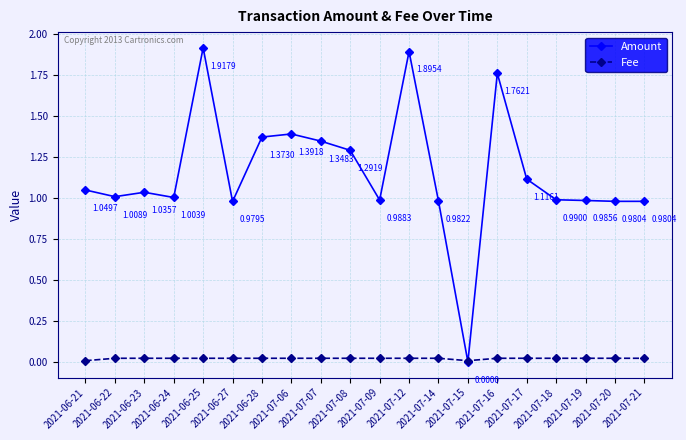

How many positive values does the Amount series have?

19